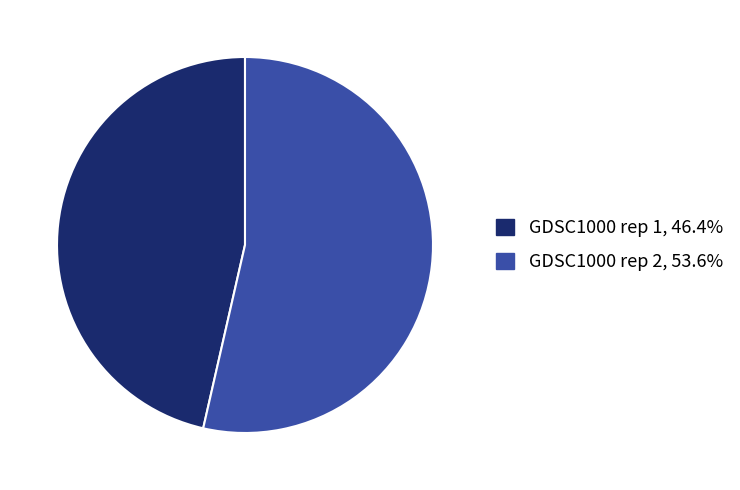

How many segments does this pie chart have?

2